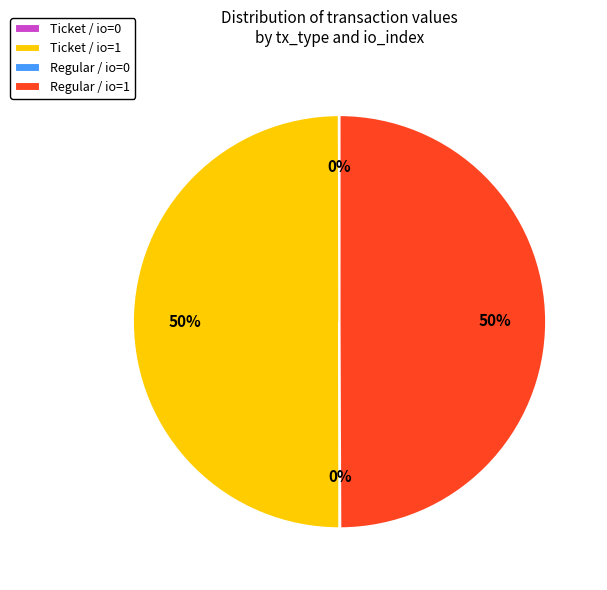

Is it true that Ticket / io=1 is 45% of the pie?

False